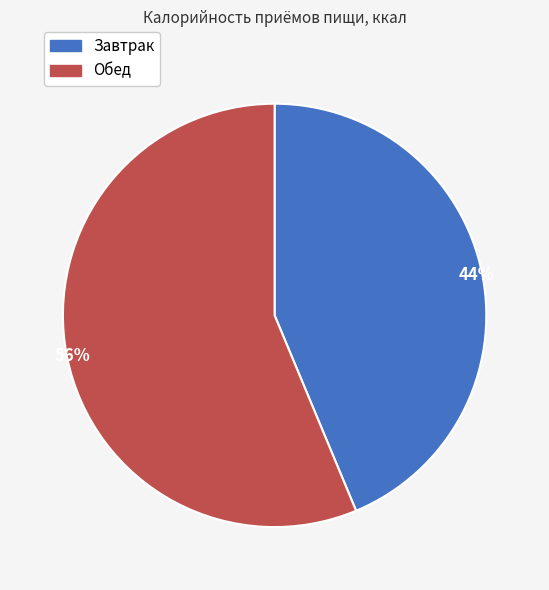

Is there a majority slice in this chart?

Yes